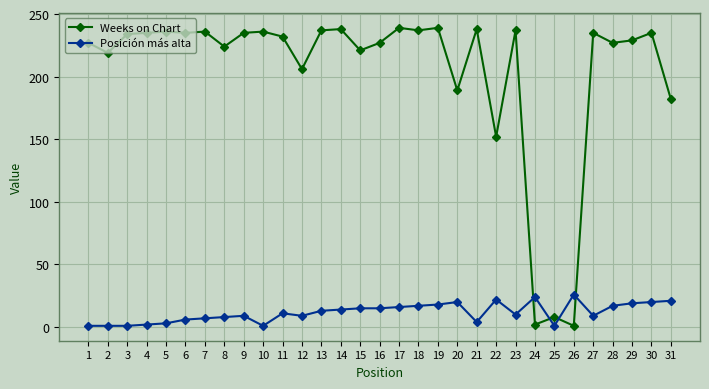

What is the spread (max minus min) of values at 8?

216